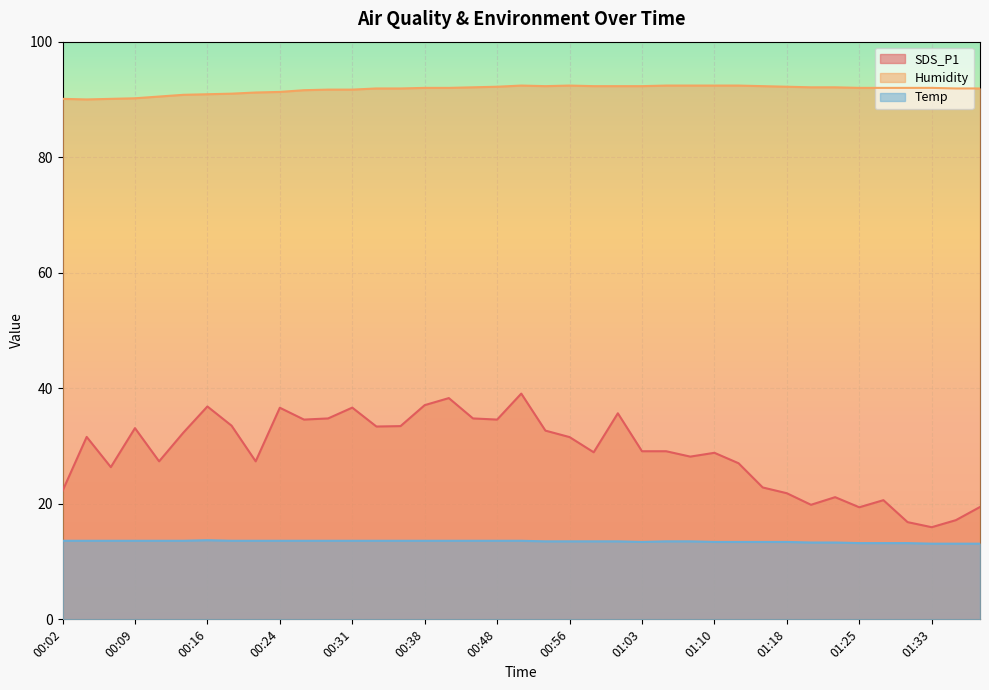

Which category has the highest value across all series?

00:51